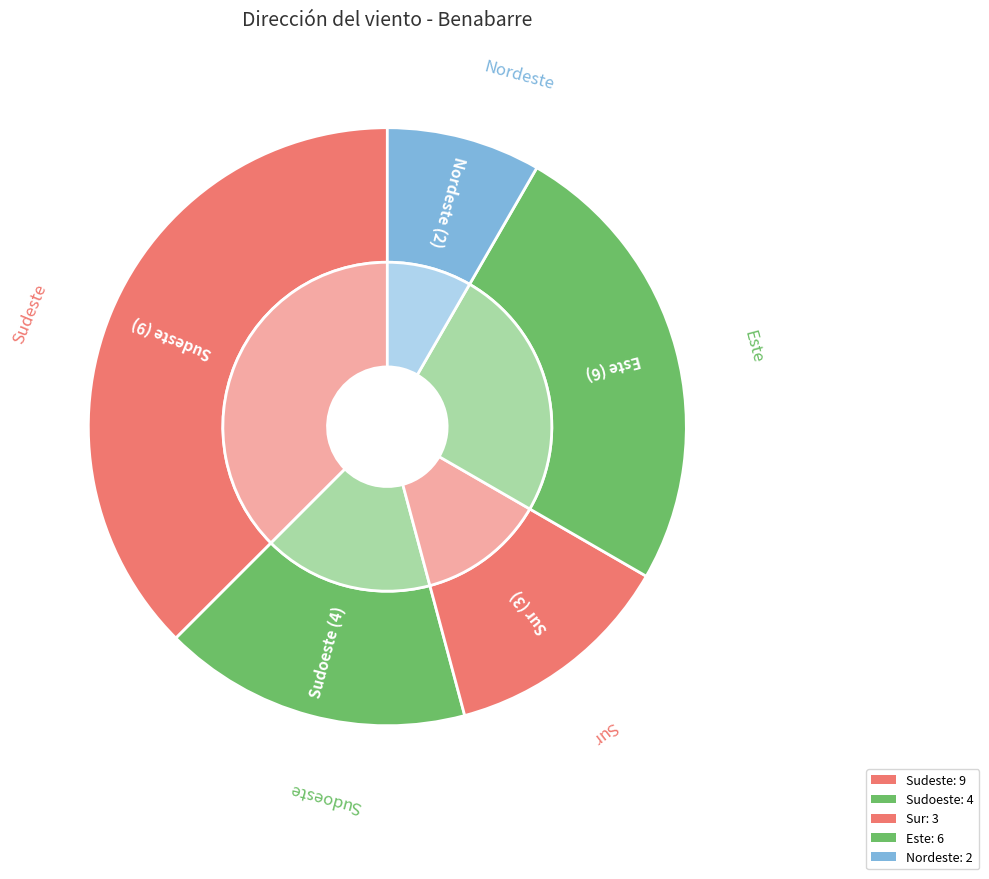

Combined, what portion of the pie is Este and Sur?

38.0%